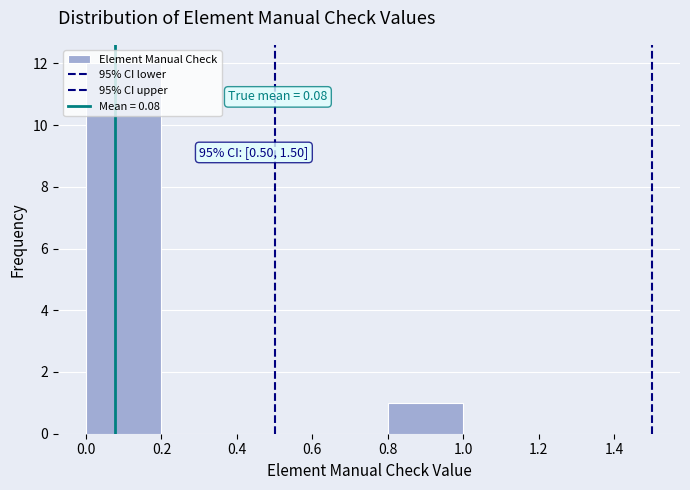

Over which range of the x-axis is the bar tallest?

0.0 to 0.2